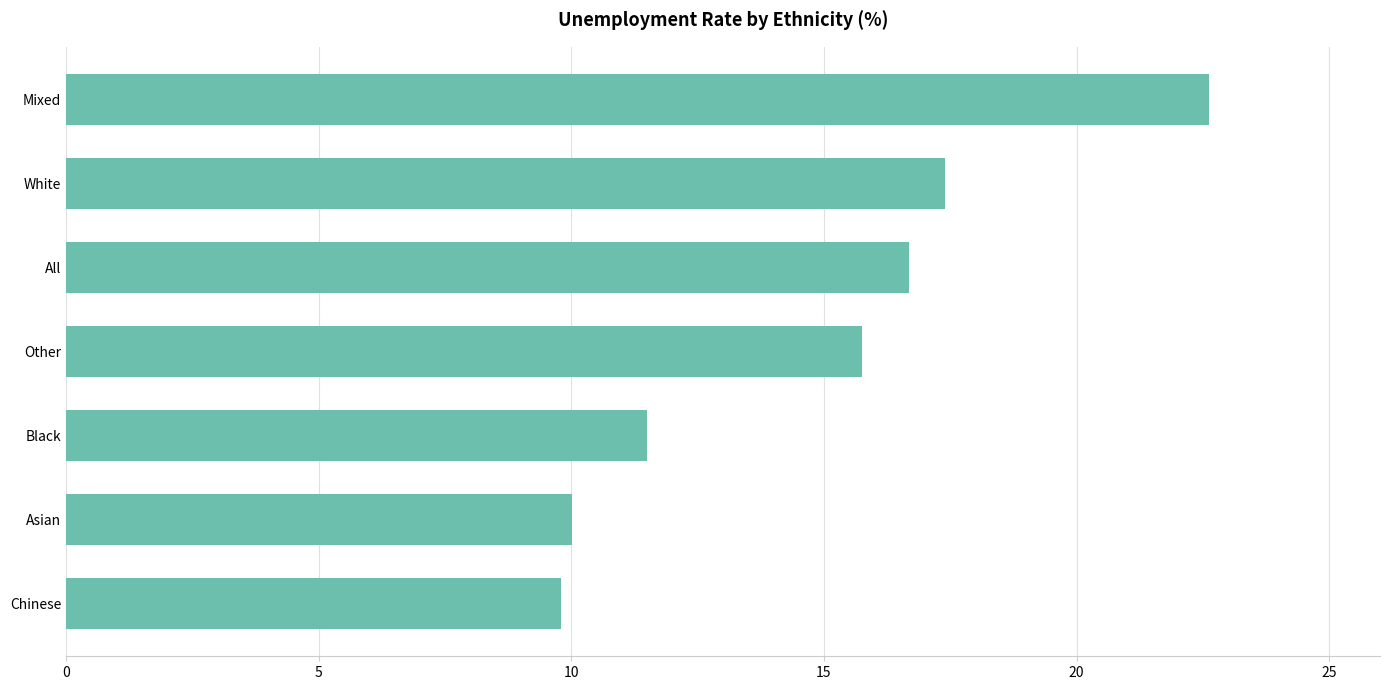

What is the sum of all values?

103.8